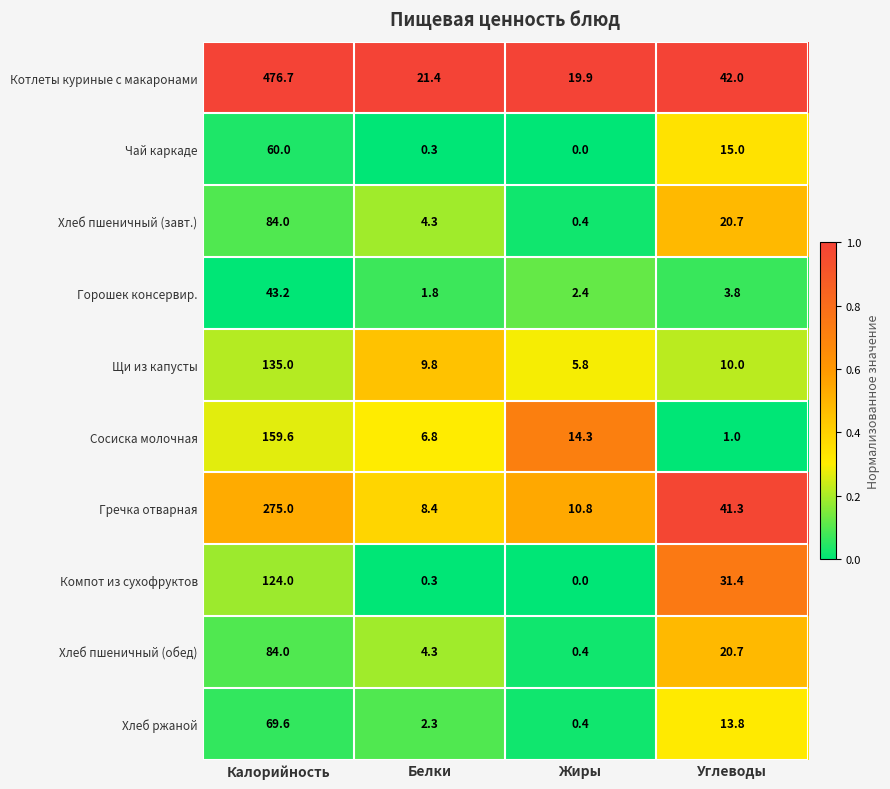

What is the difference between the maximum and minimum values in the Компот из сухофруктов series?

124.0